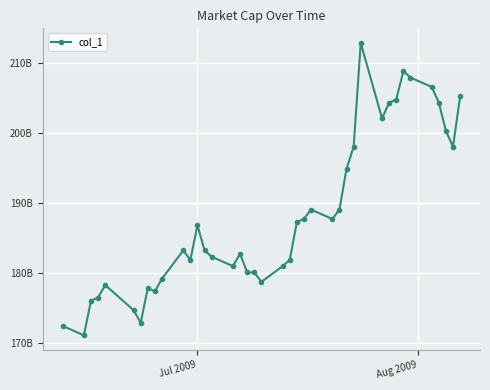

Is this an area chart (filled region under the line)?

No